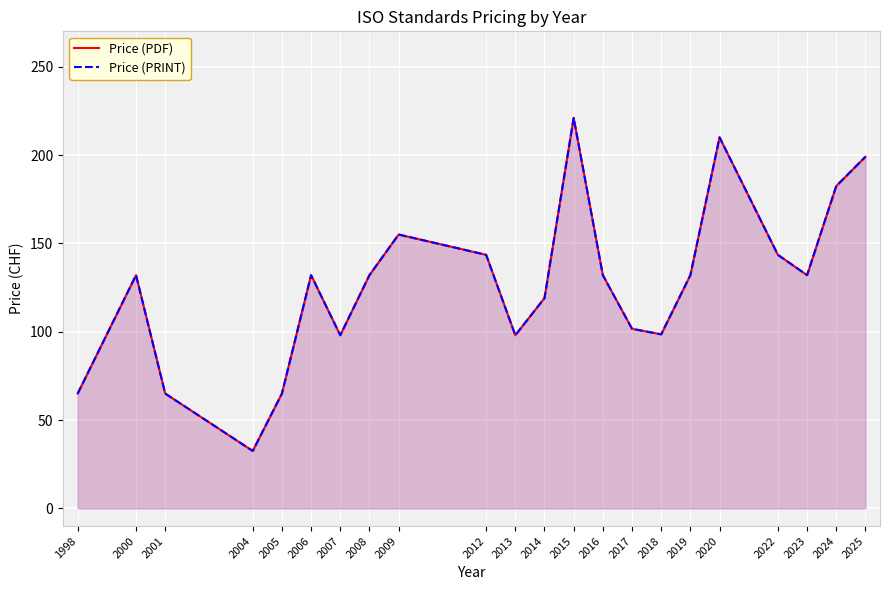

True or false: Price (PRINT) and Price (PDF) cross at least once.

False